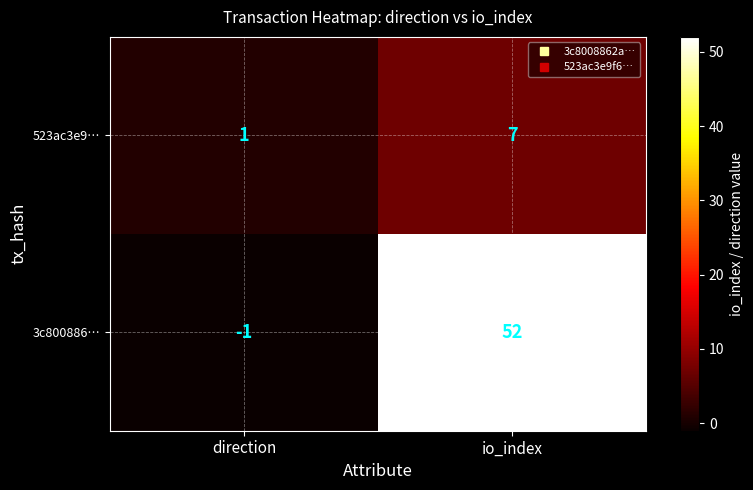

List the series in order of their overall mean, highest first.

3c800886…, 523ac3e9…